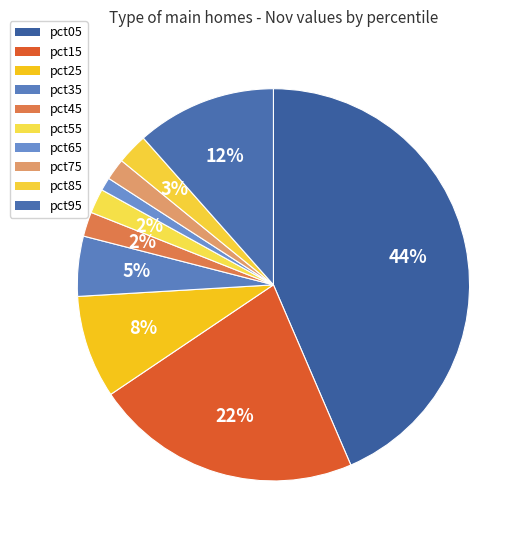

How many slices are in this pie chart?

10